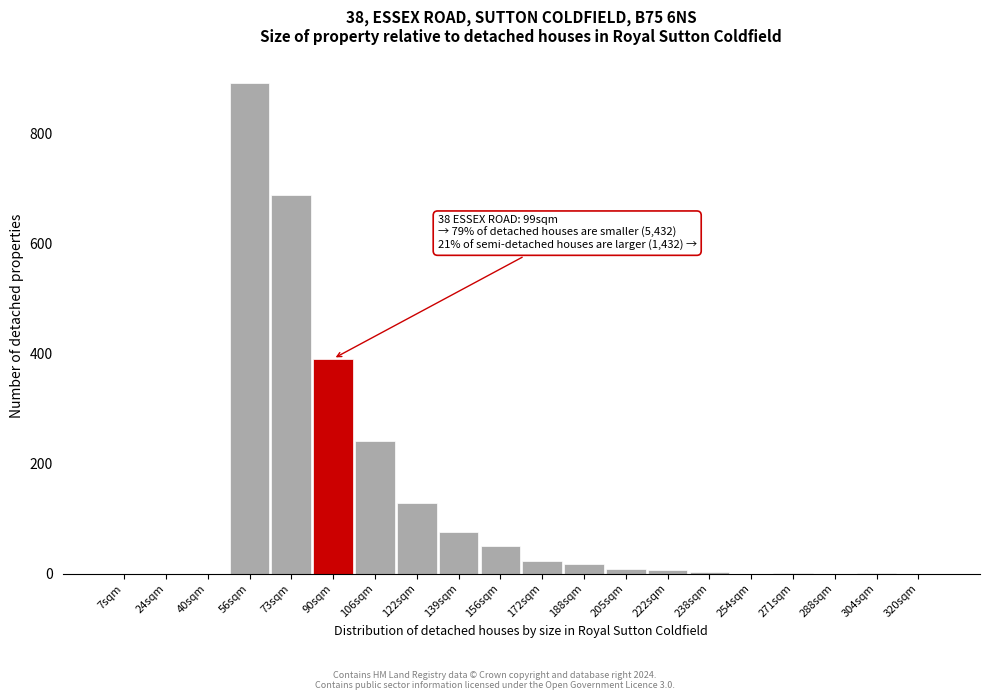

What is the change in value from 56sqm to 254sqm?

-893